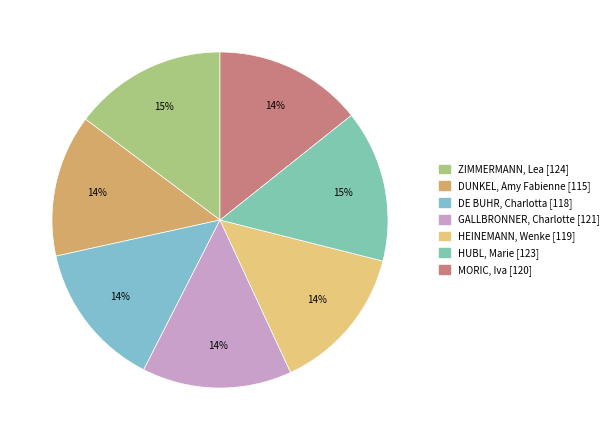

To the nearest percent, what portion does DE BUHR, Charlotta represent?

14%